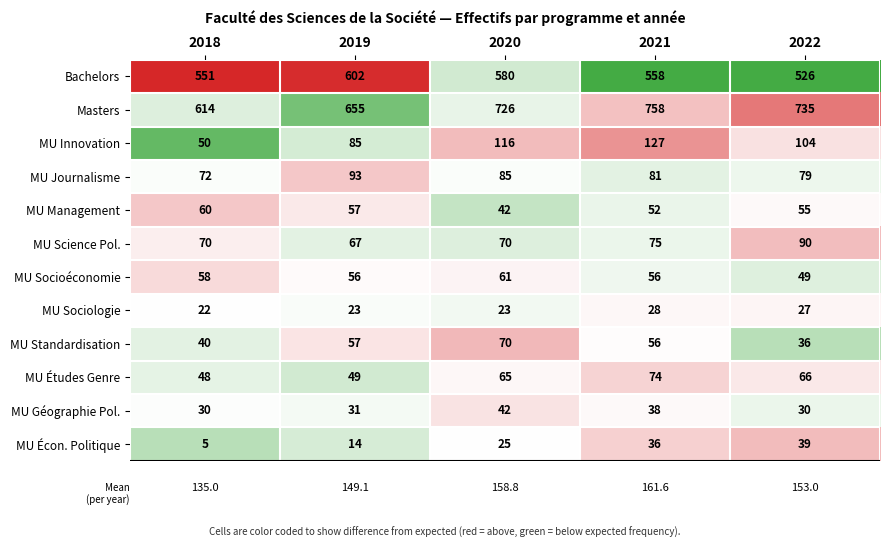

Where is MU Études Genre nearest to the value 61?

2020